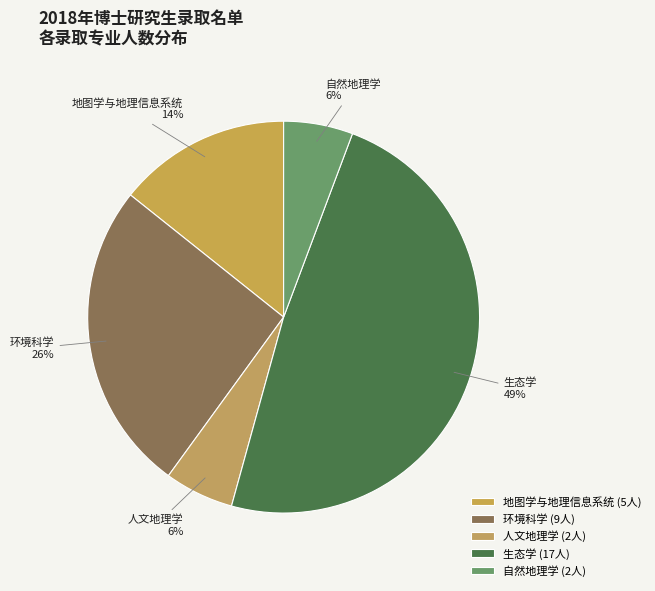

Combined, do 生态学 and 自然地理学 account for over 50%?

Yes